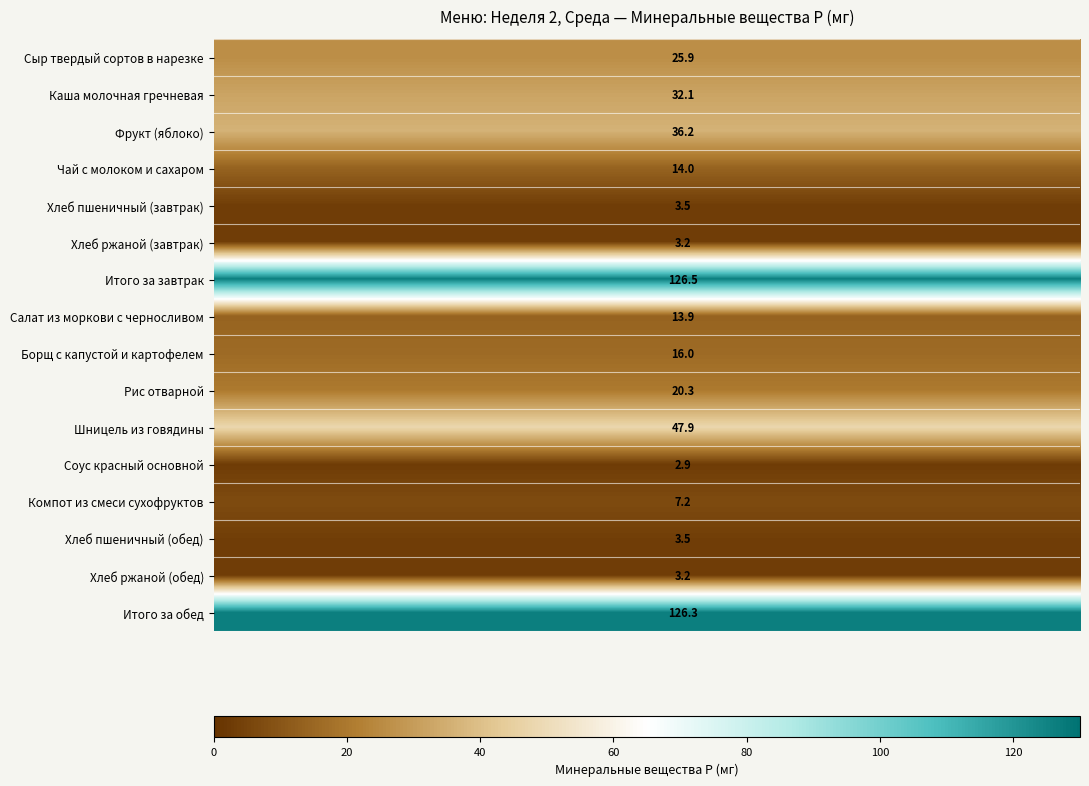

How many distinct data groups are displayed?

16